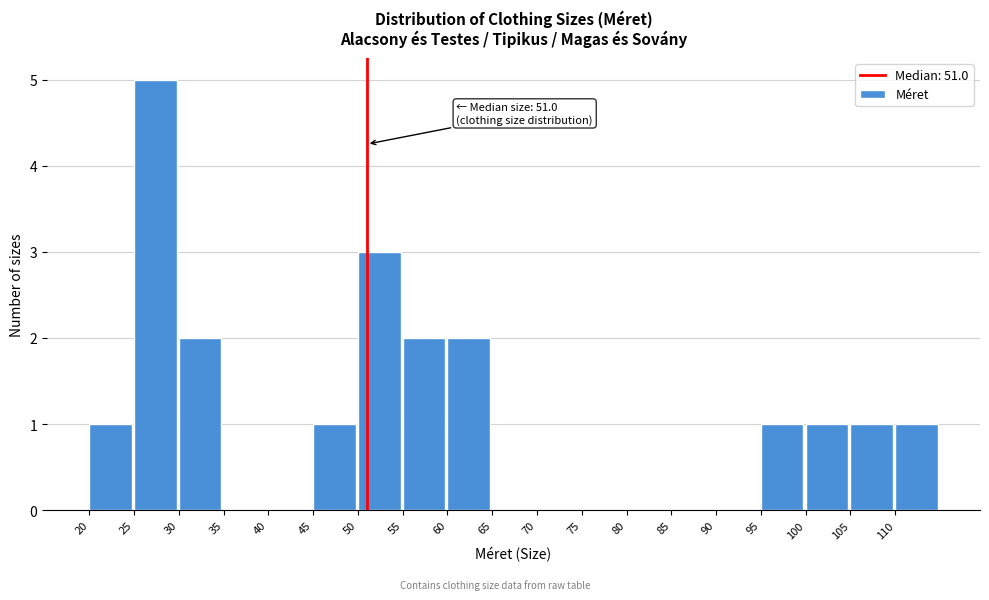

Over which range of the x-axis is the bar tallest?

25 to 30